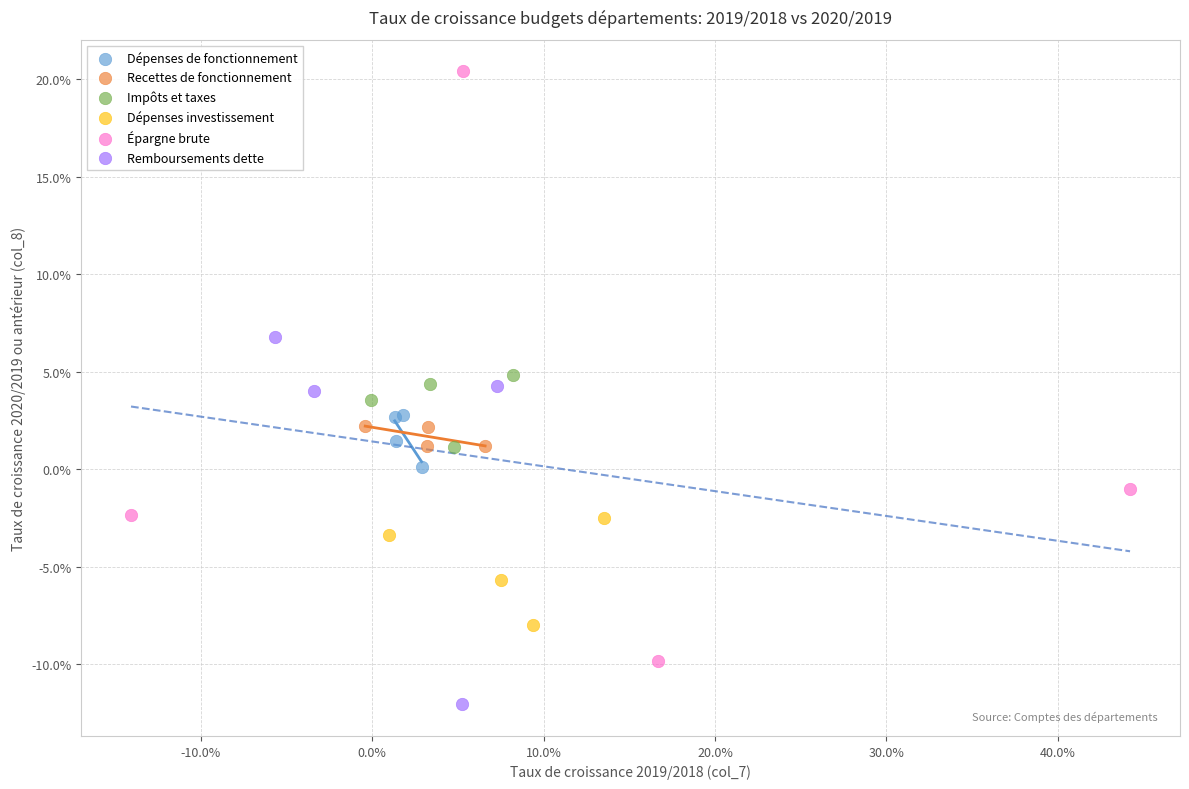

Which series contains the highest Y value?

Épargne brute